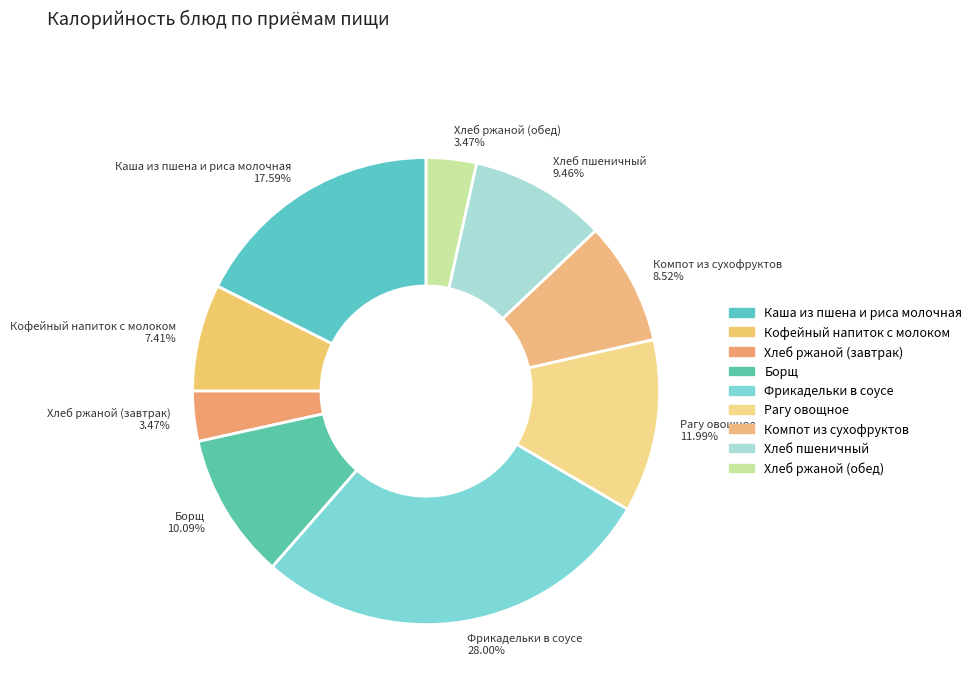

Count the number of slices in the pie.

9